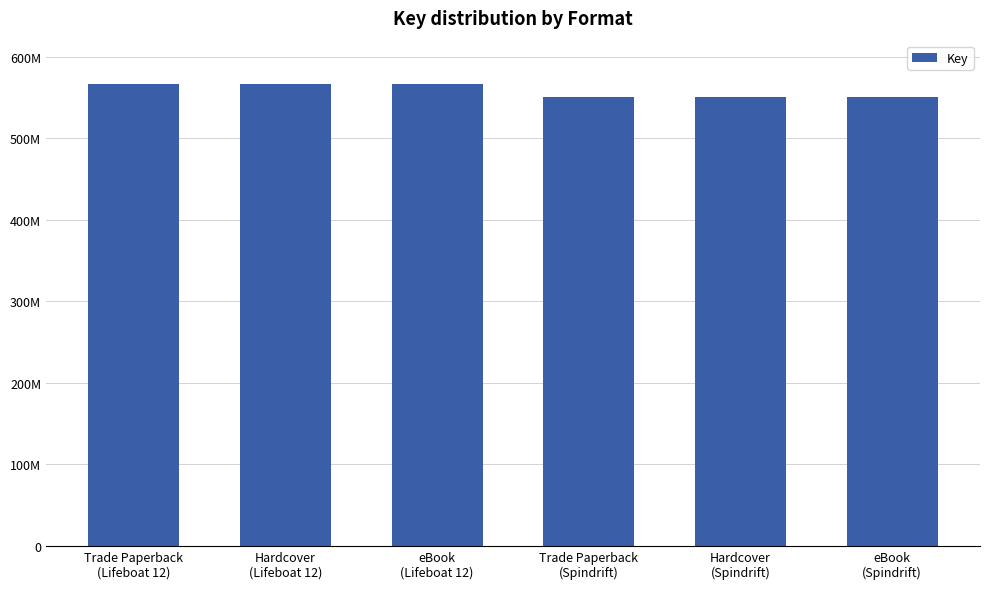

Does the chart contain any negative values?

No